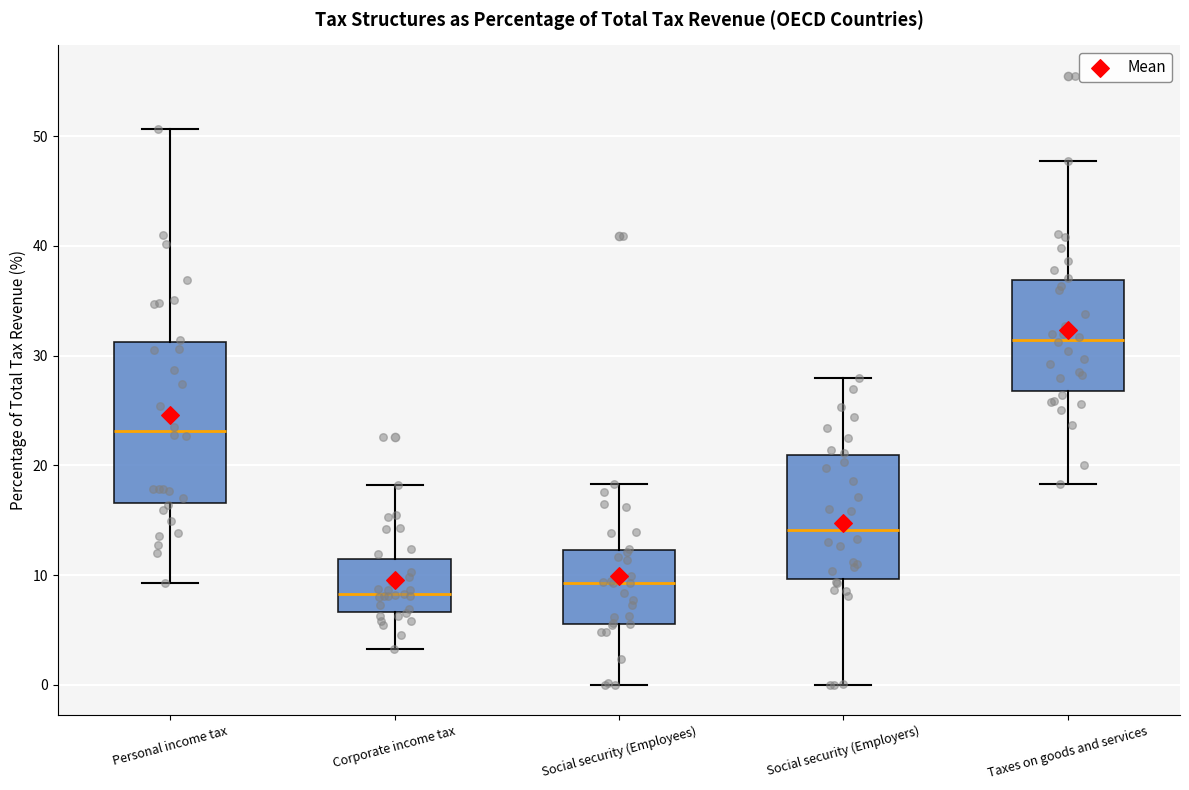

Which box is the tallest, from its lower edge to its upper edge?

Personal income tax